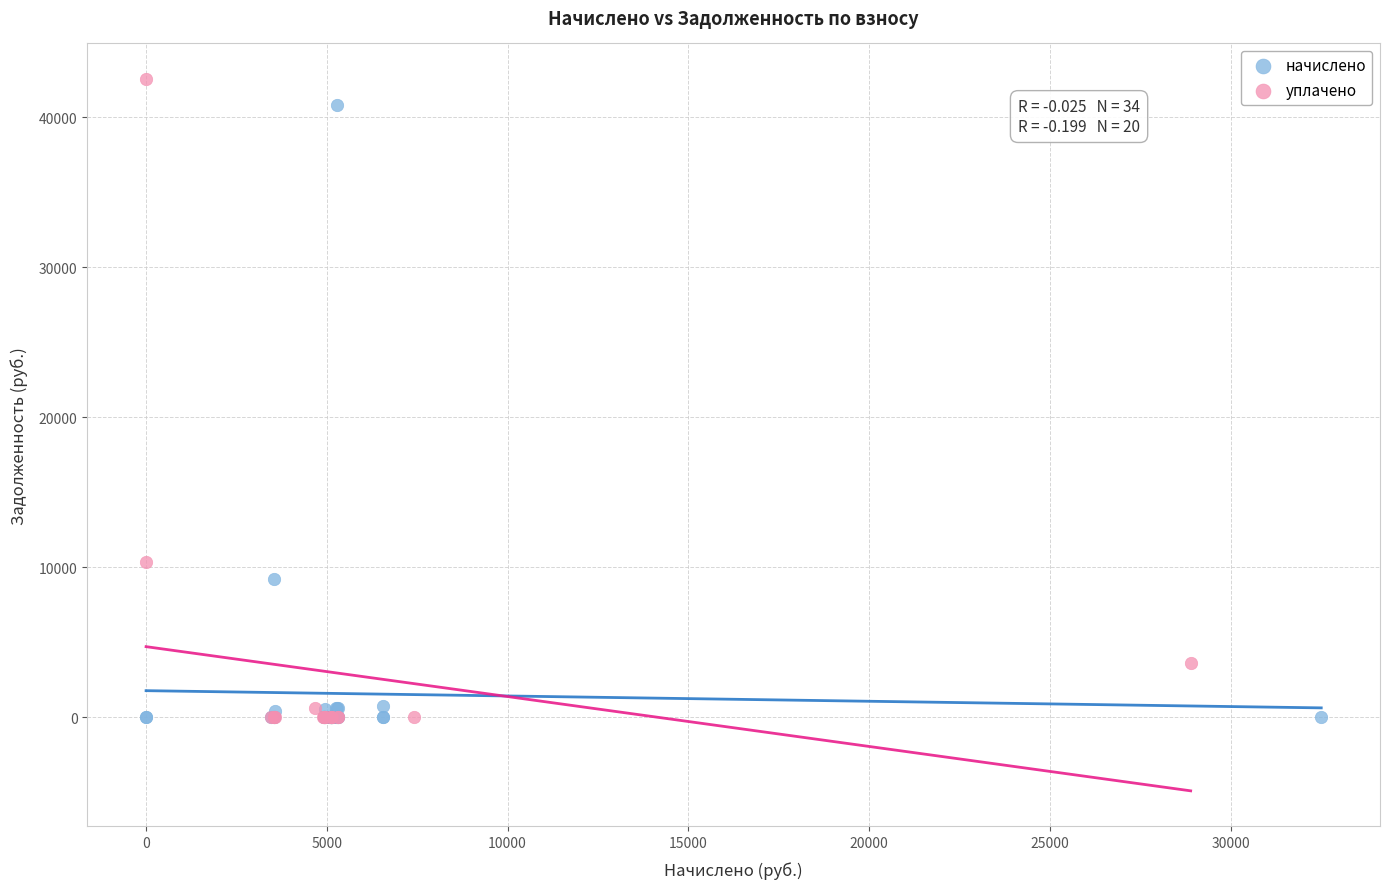

What are all the series names shown in the legend?

начислено, уплачено